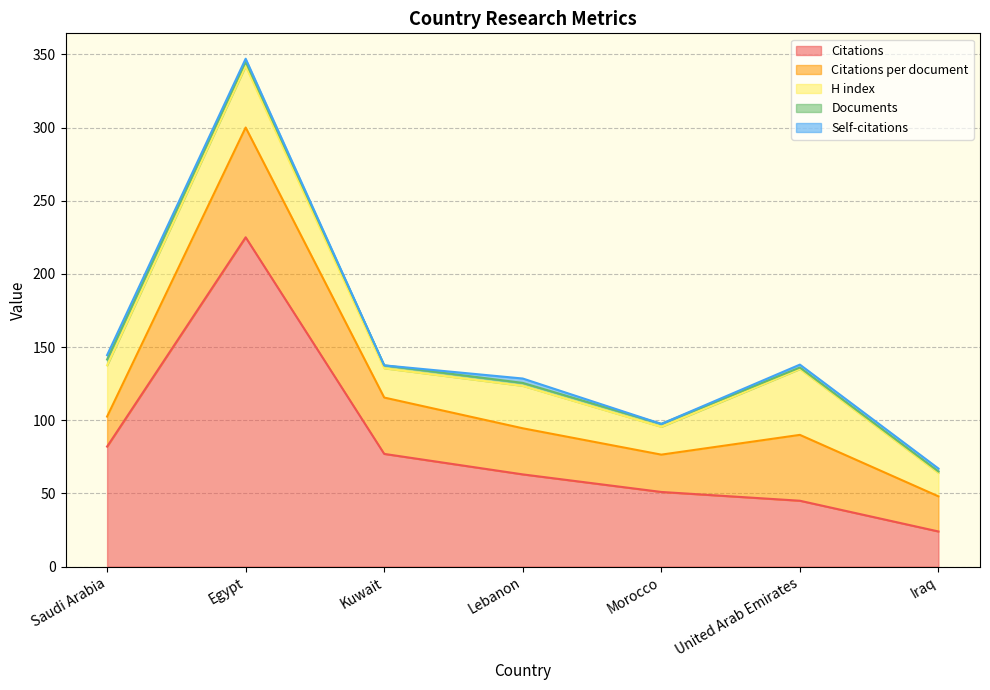

In H index, how many points are higher than both neighbors (excluding endpoints)?

3